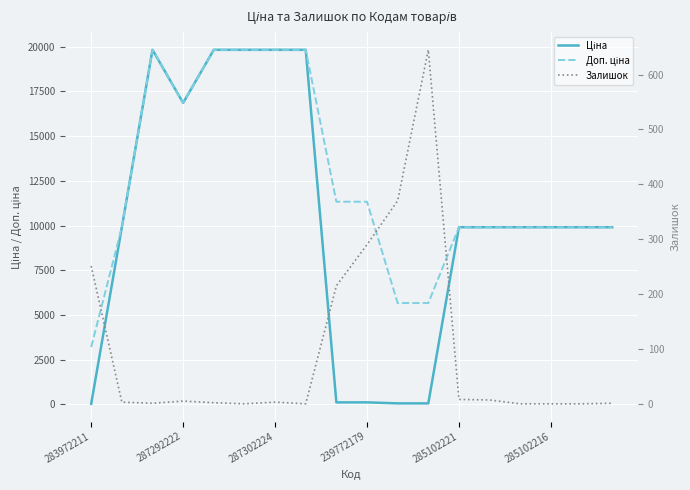

List the series in order of their overall mean, highest first.

Доп. ціна, Ціна, Залишок